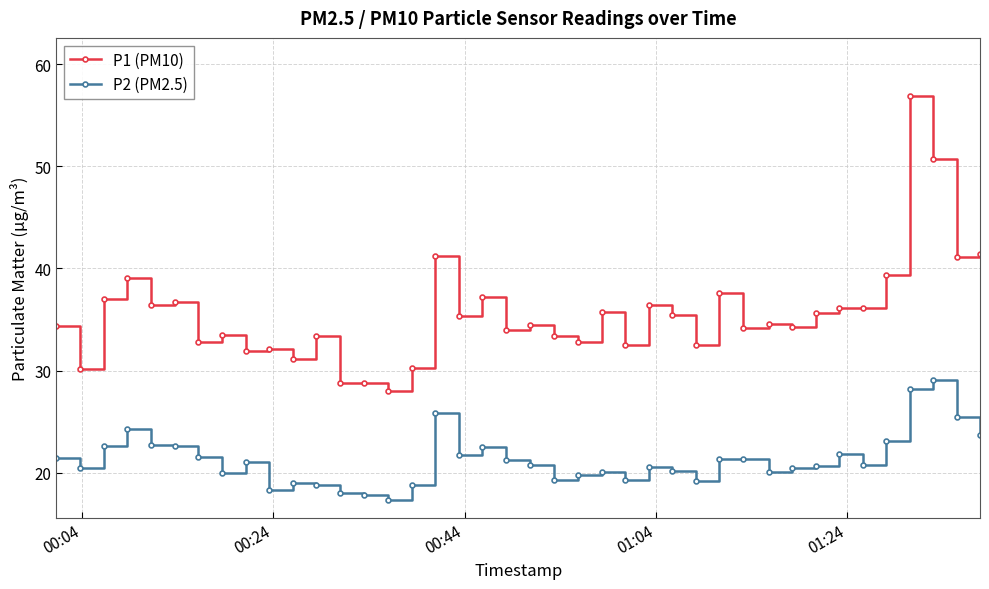

True or false: P2 (PM2.5) has more than 1 points higher than both neighbors.

True